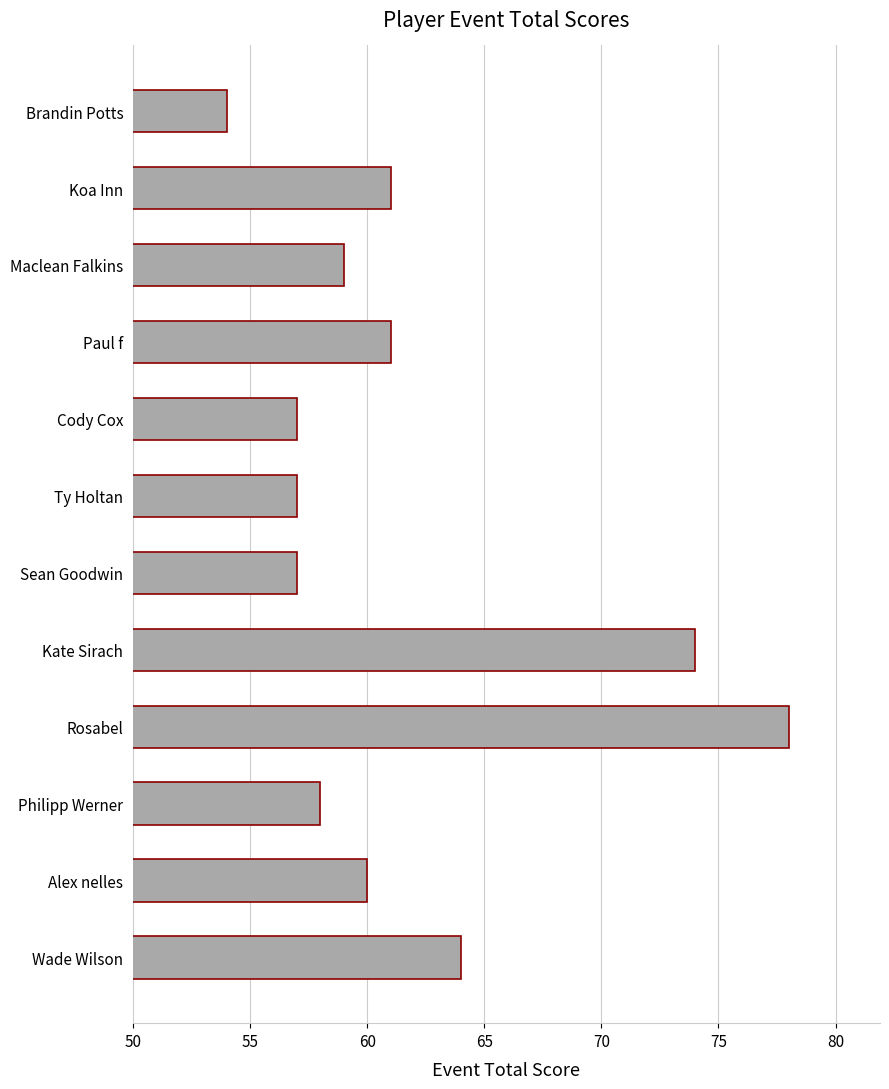

Reading top to bottom, list all the values displayed in this chart.

Brandin Potts=54	Koa Inn=61	Maclean Falkins=59	Paul f=61	Cody Cox=57	Ty Holtan=57	Sean Goodwin=57	Kate Sirach=74	Rosabel=78	Philipp Werner=58	Alex nelles=60	Wade Wilson=64